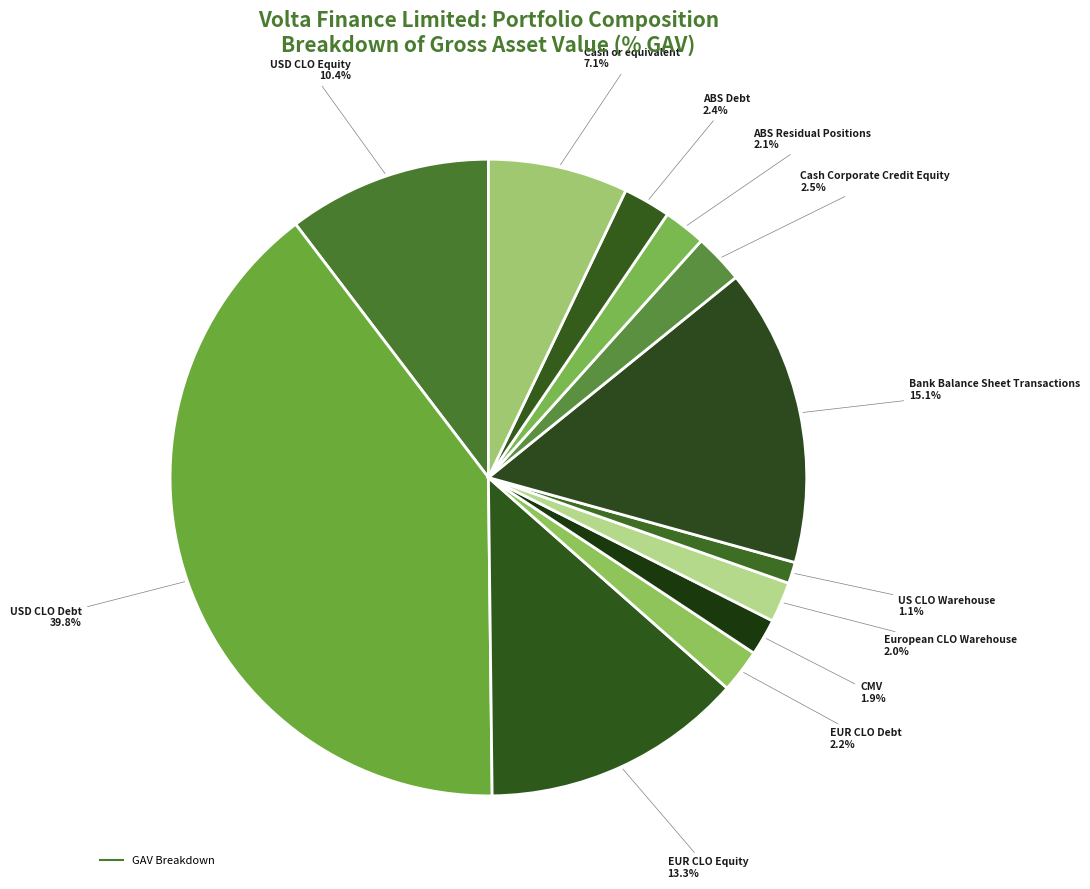

How many segments does this pie chart have?

12